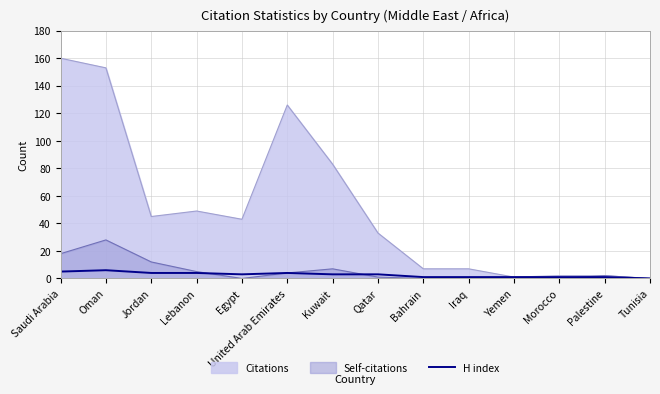

True or false: there are more than 1 points higher than both neighbors.

True